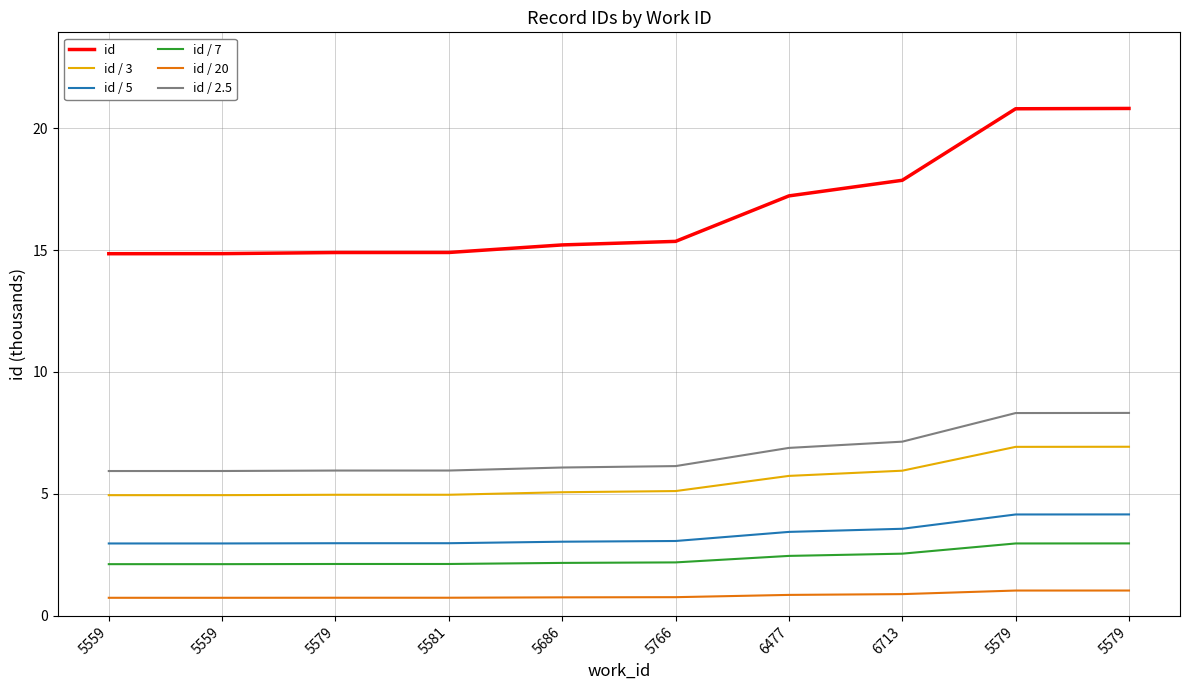

At which category is the sum across all series the highest?

5579